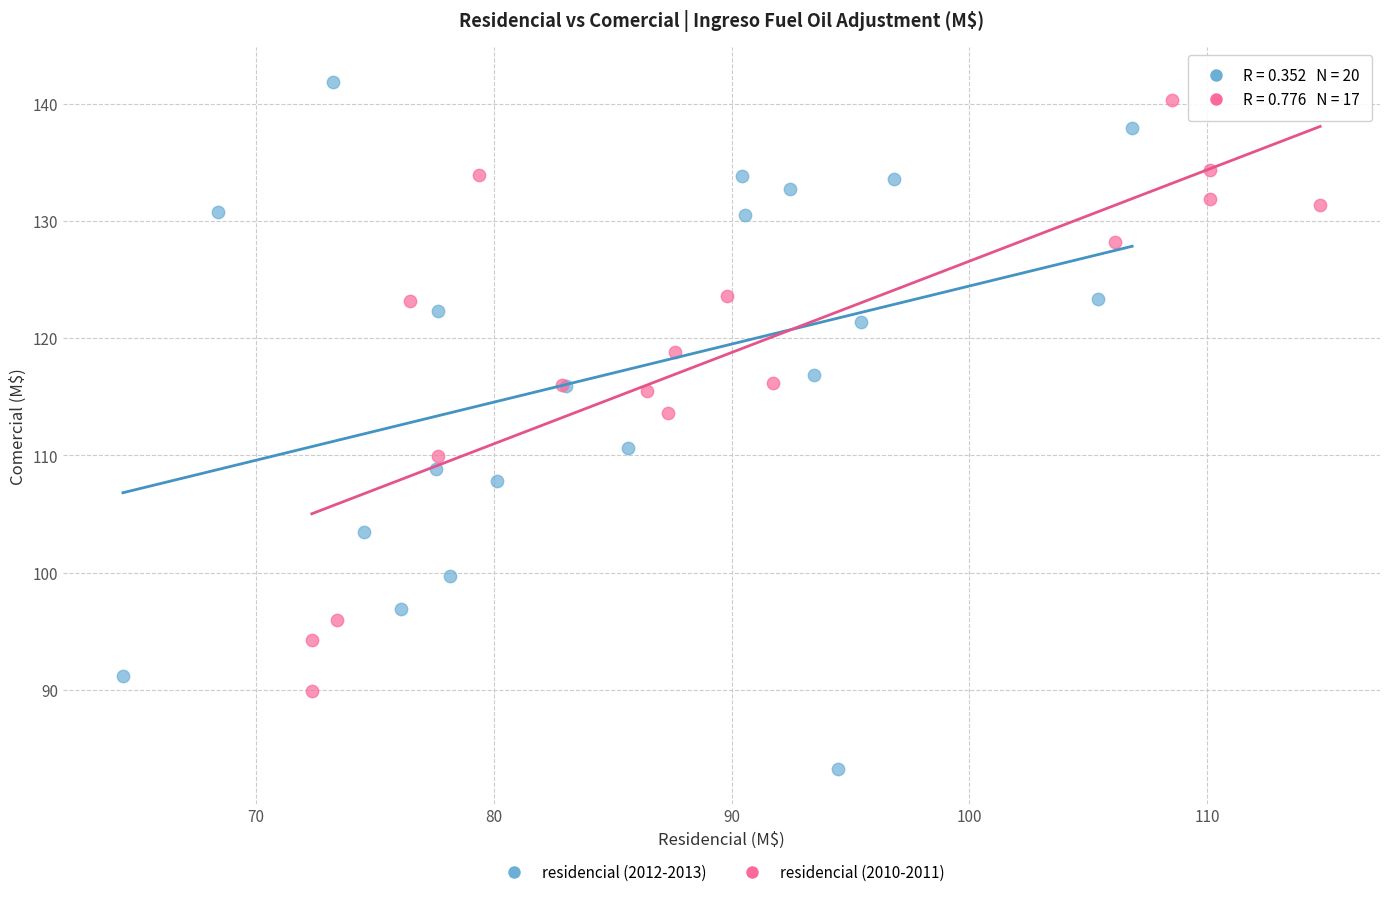

Which series has the widest spread of Y values?

residencial (2012-2013)